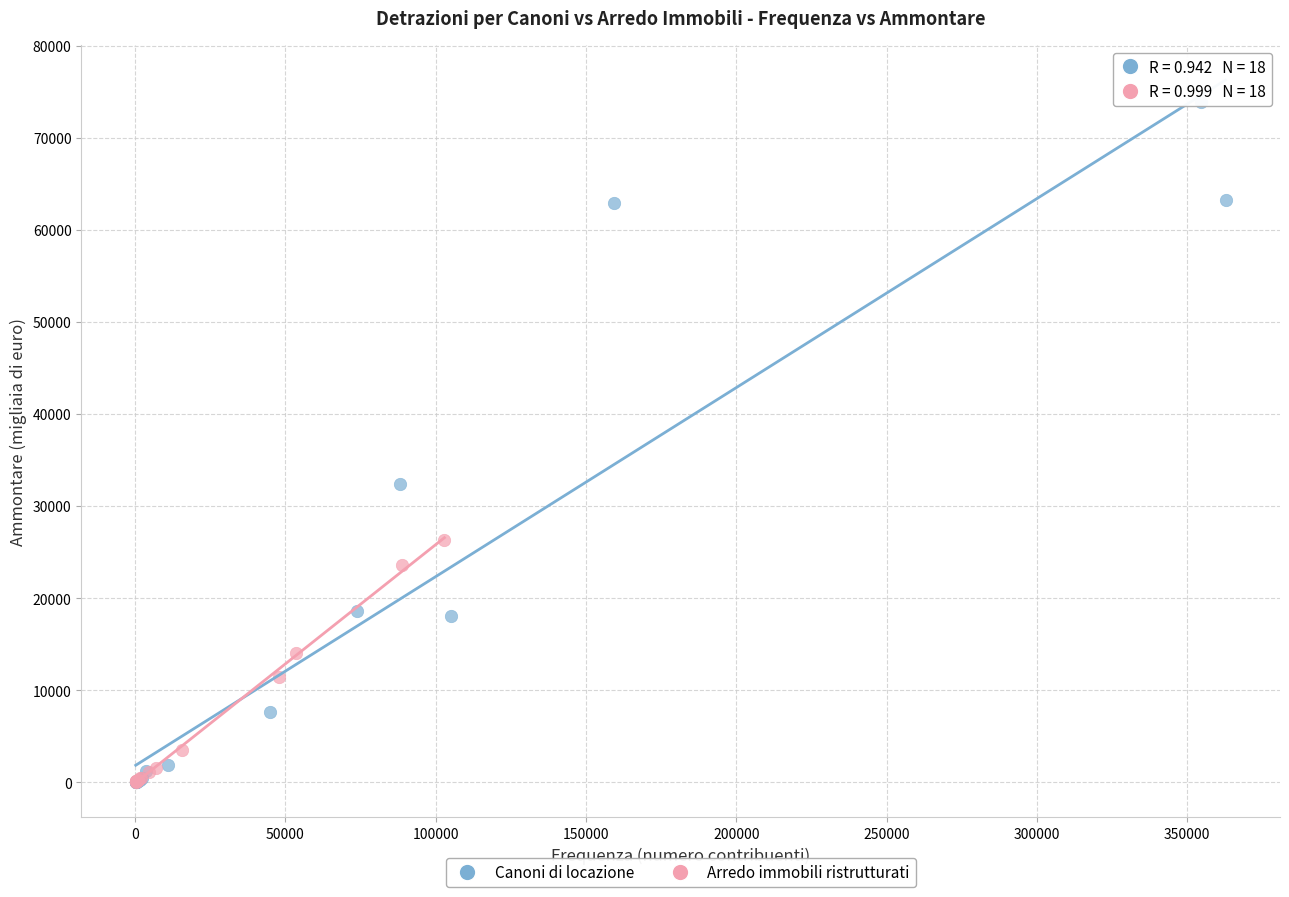

Which series reaches the maximum Y coordinate?

Canoni di locazione